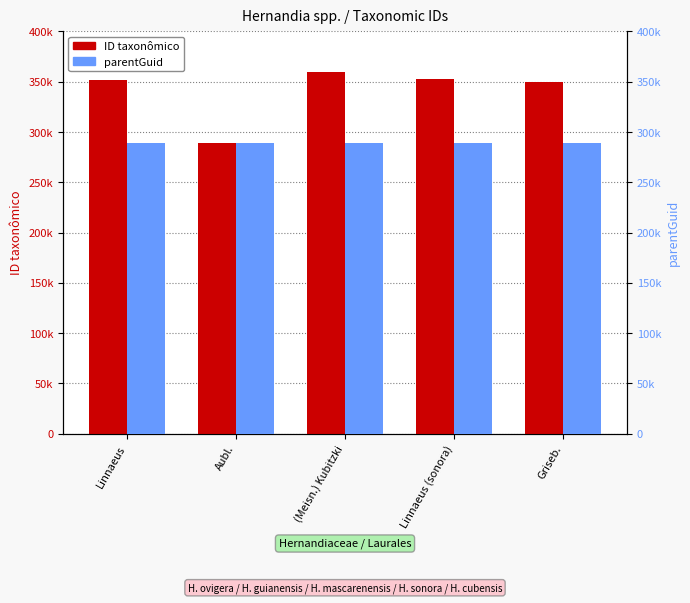

Reading left to right, extract all data points from this chart.

ID taxonômico: Linnaeus=351324	Aubl.=289508	(Meisn.) Kubitzki=359461	Linnaeus (sonora)=352590	Griseb.=349371
parentGuid: Linnaeus=289506	Aubl.=289506	(Meisn.) Kubitzki=289506	Linnaeus (sonora)=289506	Griseb.=289506